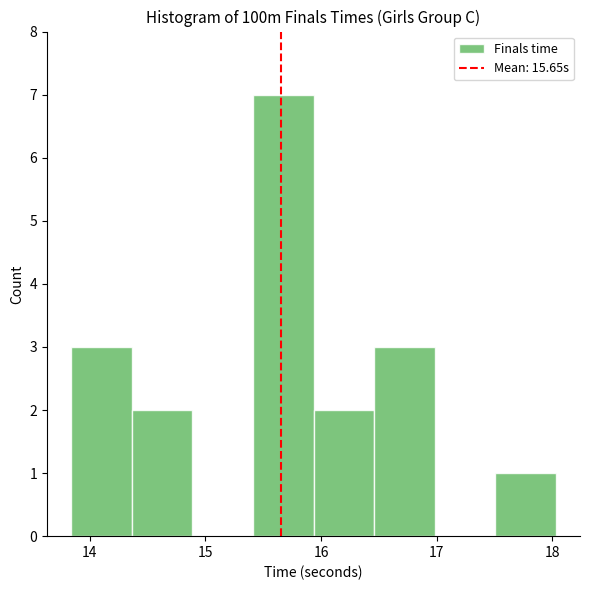

Reading left to right, transcribe this chart: for each bar, give the range it covers on the x-axis and its height. Neither the bar edges nor the heights are printed on the chart, so give them approximately, as read against the axes.

13.8 to 14.4: 3
14.4 to 14.9: 2
14.9 to 15.4: 0
15.4 to 15.9: 7
15.9 to 16.5: 2
16.5 to 17.0: 3
17.0 to 17.5: 0
17.5 to 18.0: 1